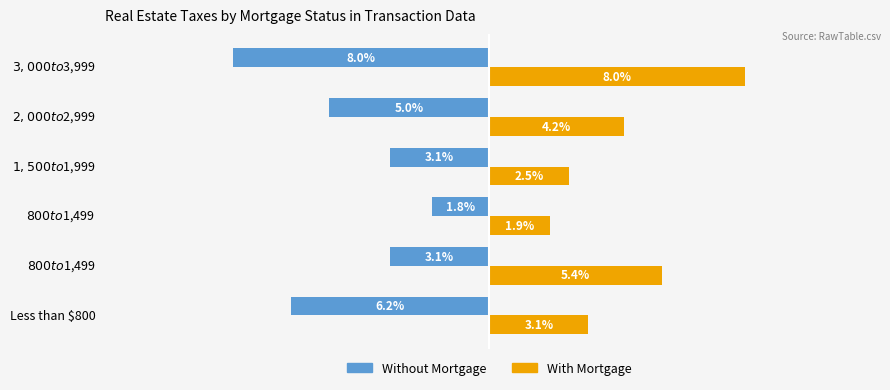

Which series has the largest total across all categories?

With Mortgage